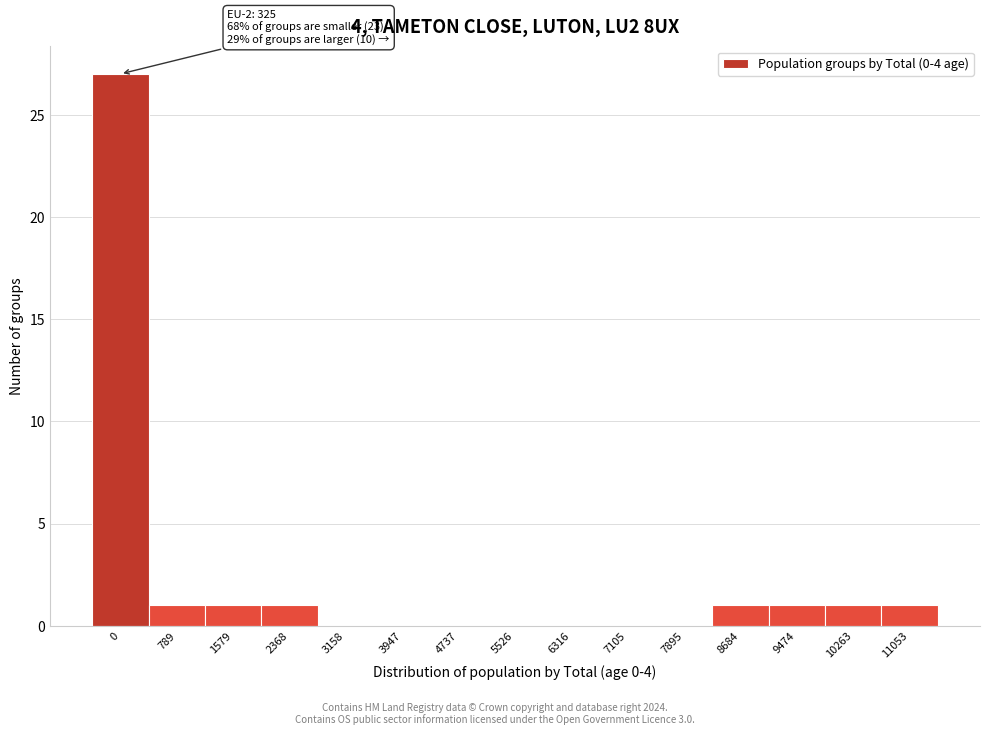

Reading left to right, transcribe all the data shown in this chart.

0=27	789=1	1579=1	2368=1	3158=0	3947=0	4737=0	5526=0	6316=0	7105=0	7895=0	8684=1	9474=1	10263=1	11053=1